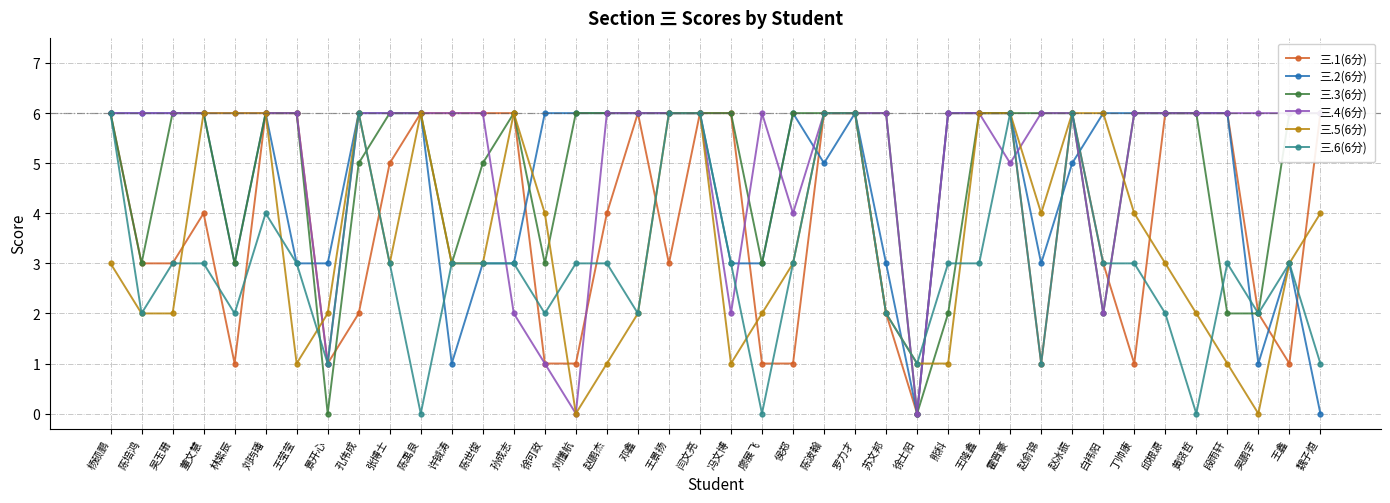

Between 刘玙璠 and 孙成志, which series saw the biggest shift?

三.4(6分)